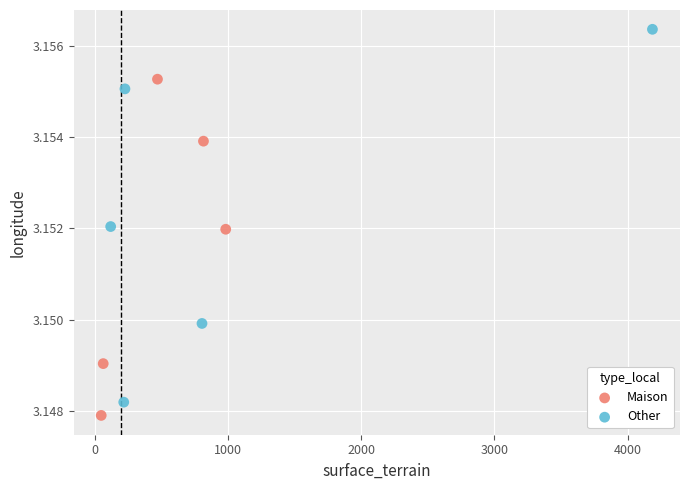

Which series contains the highest Y value?

Other